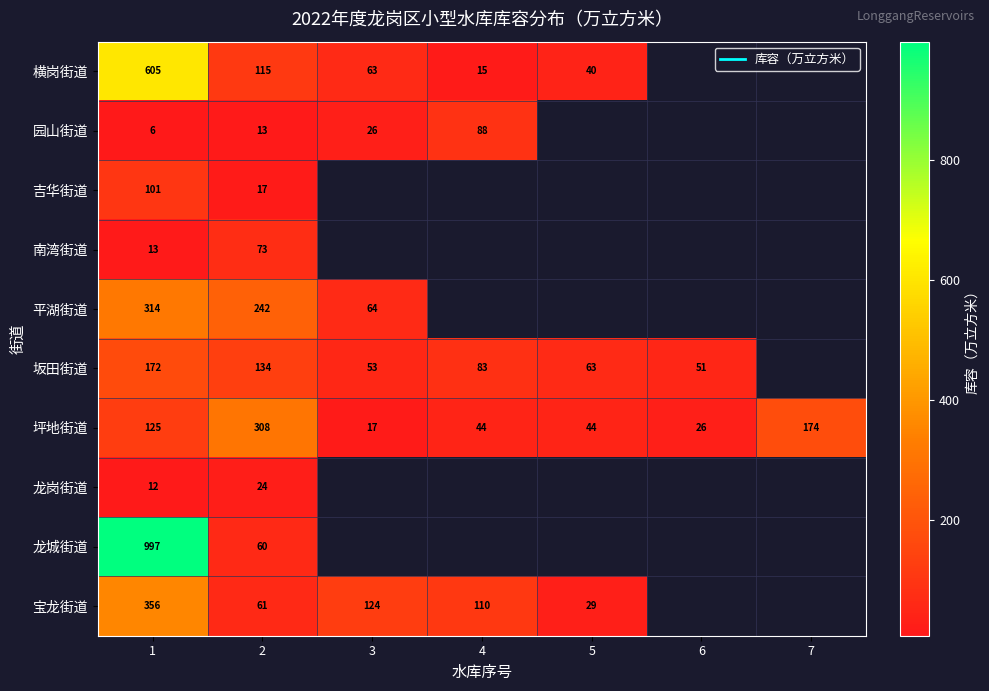

Between 7 and 2, which is larger?

2